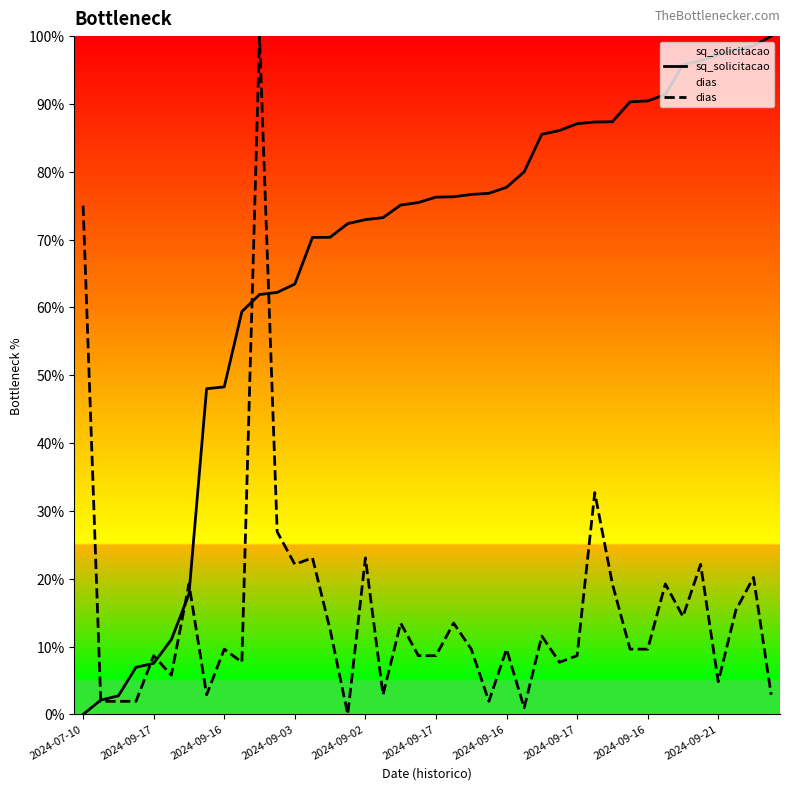

What is the difference between the highest and lowest values at 2024-09-02?

49.9